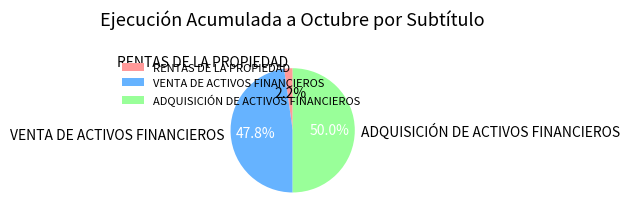

Combined, what portion of the pie is VENTA DE ACTIVOS FINANCIEROS and ADQUISICIÓN DE ACTIVOS FINANCIEROS?

97.8%